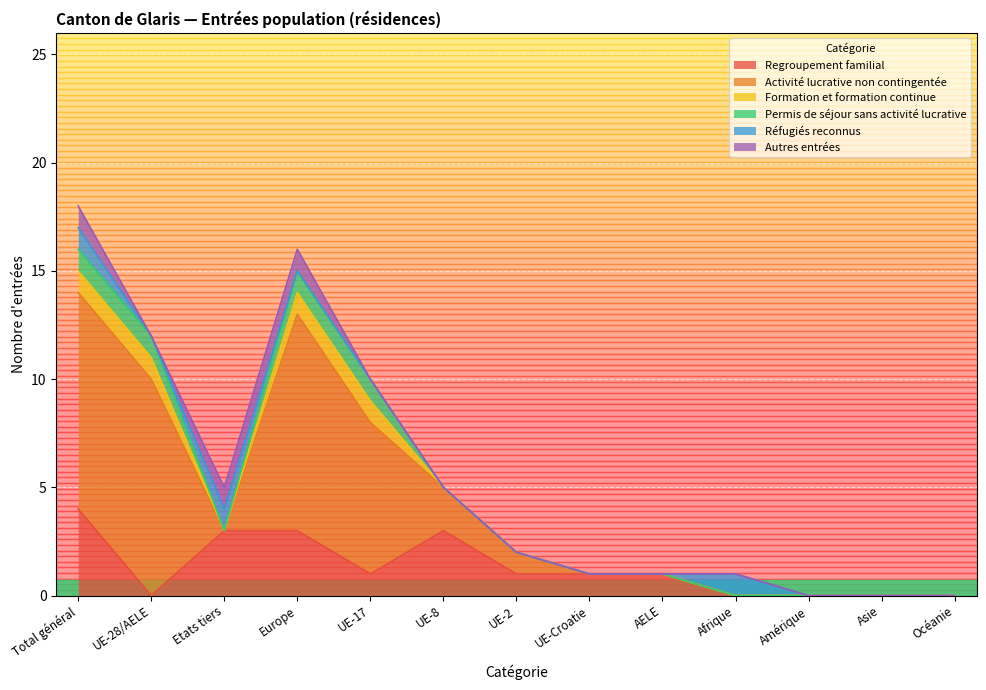

What is the difference between the maximum and minimum values in the Activité lucrative non contingentée series?

10